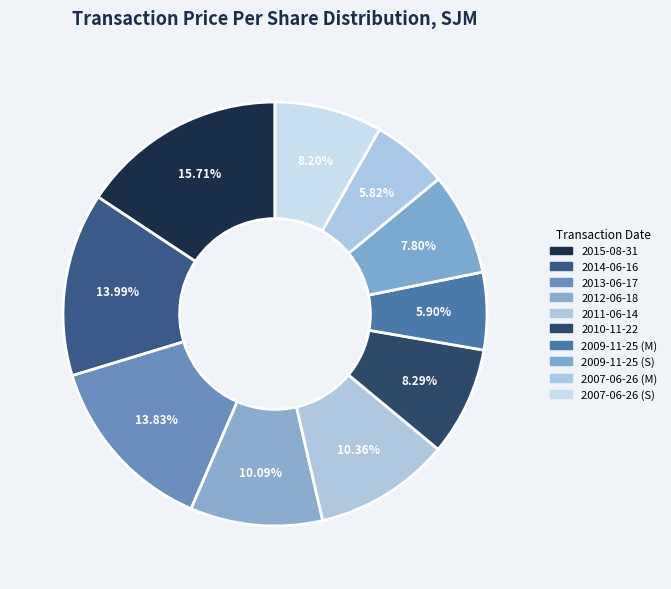

Count the number of slices in the pie.

10